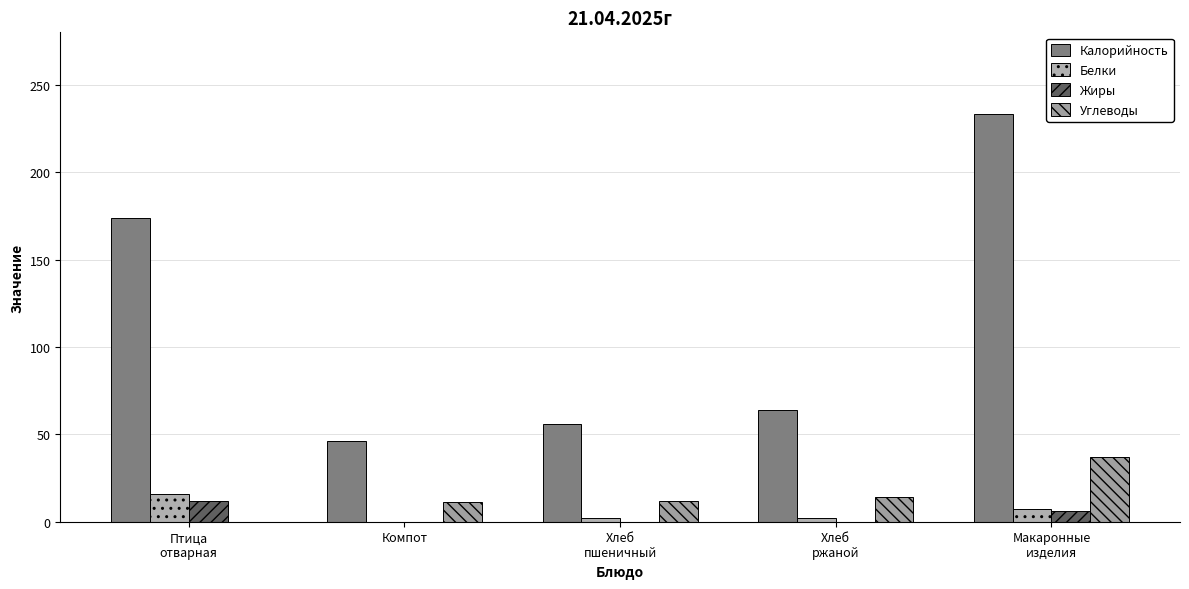

Rank the series at Хлеб
пшеничный from highest to lowest value.

Калорийность, Углеводы, Белки, Жиры